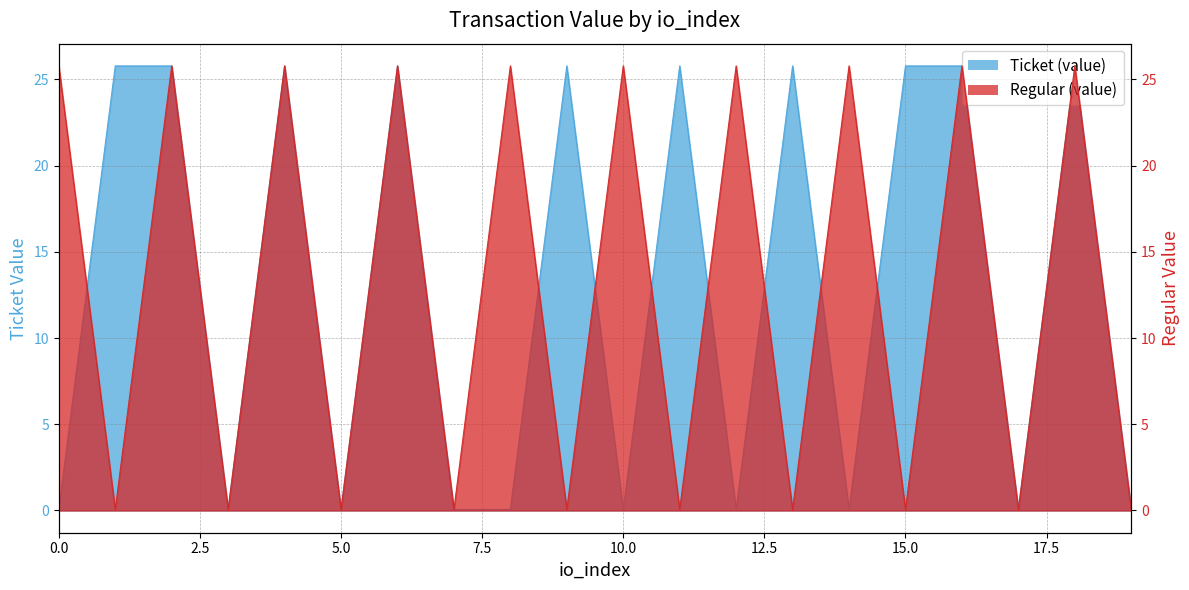

What is the value of the Regular (value) point at the 15th from the left?

25.8